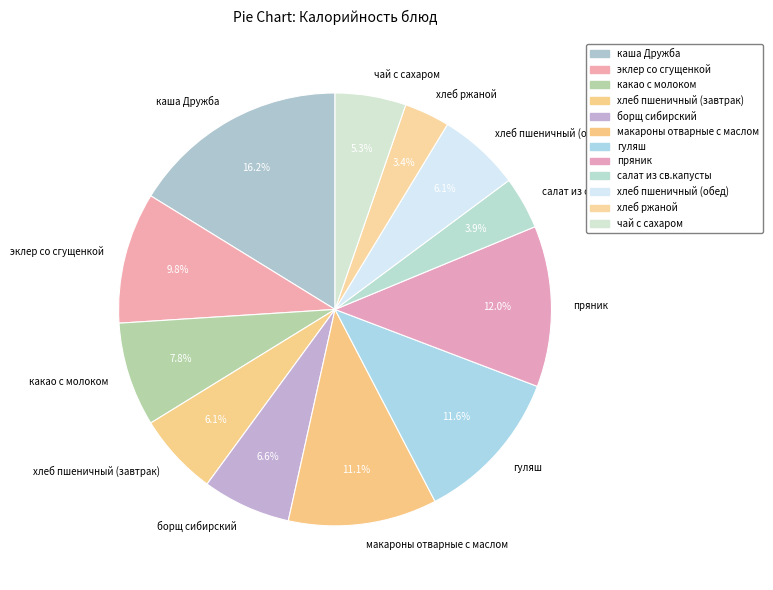

Which slice is the largest?

каша Дружба